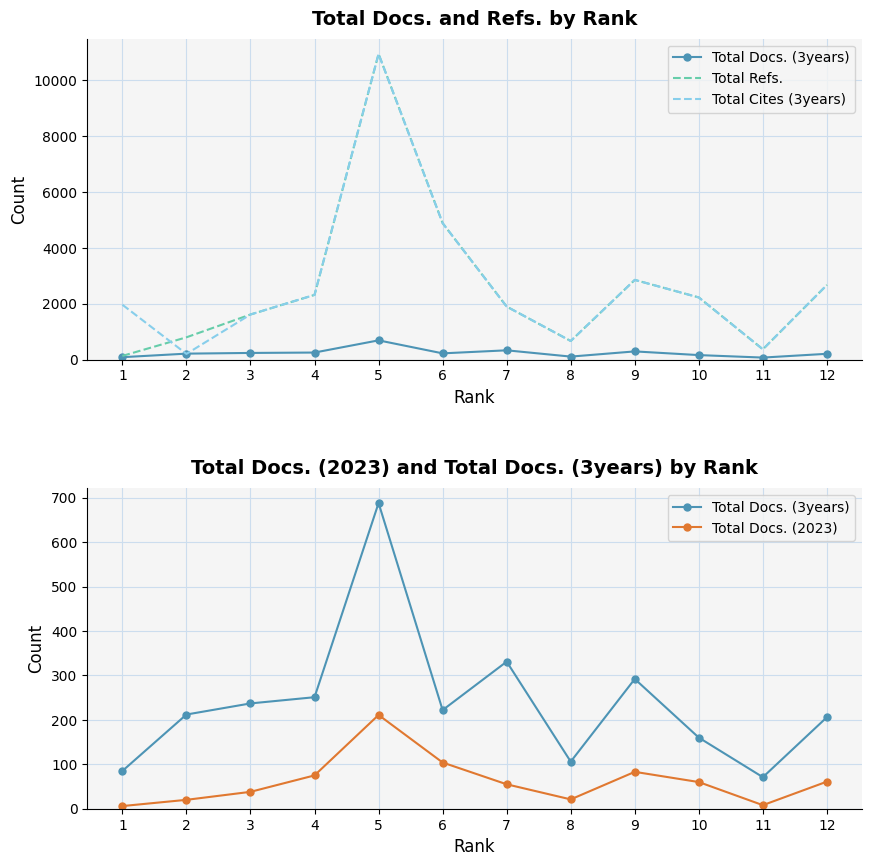

True or false: Total Docs. (2023) and Total Cites (3years) intersect in this chart.

False